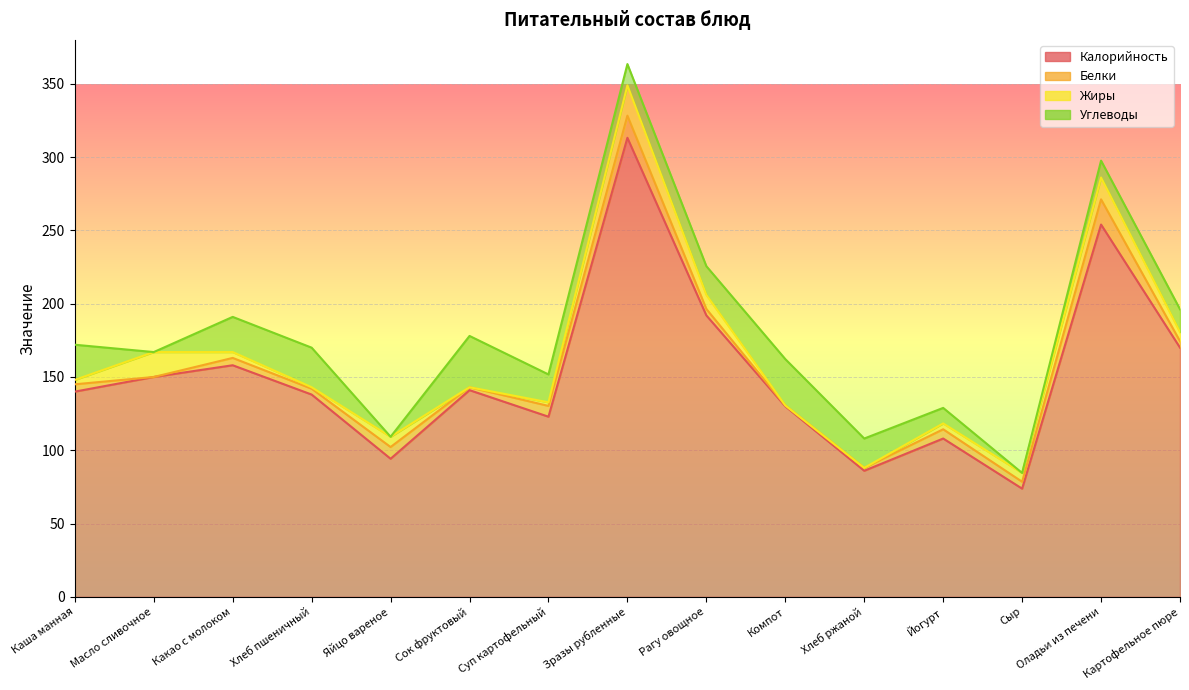

Does the chart display data point markers on the line(s)?

No